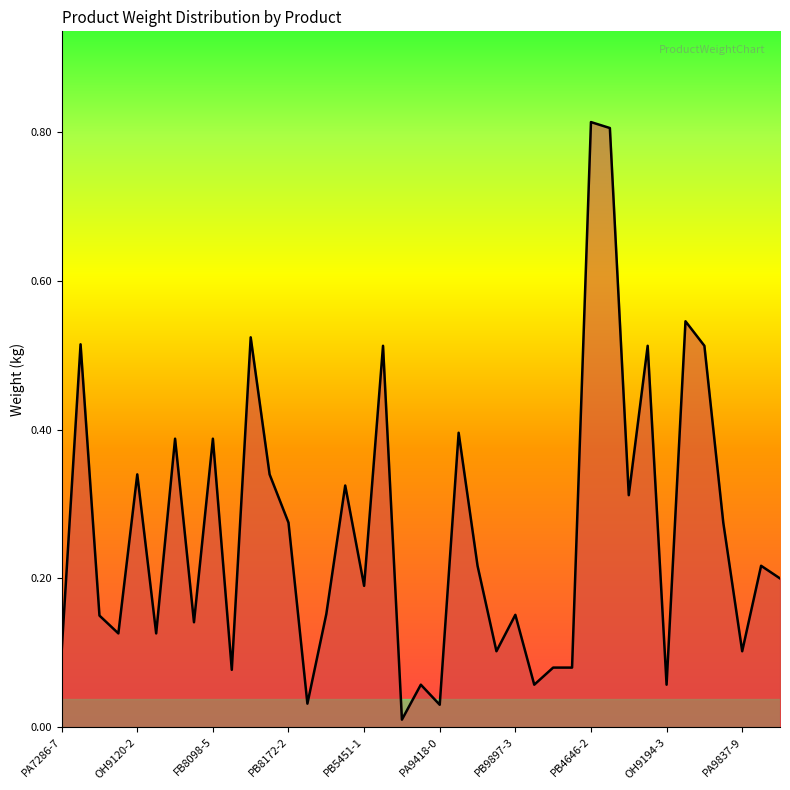

How many lines are shown in the chart?

1